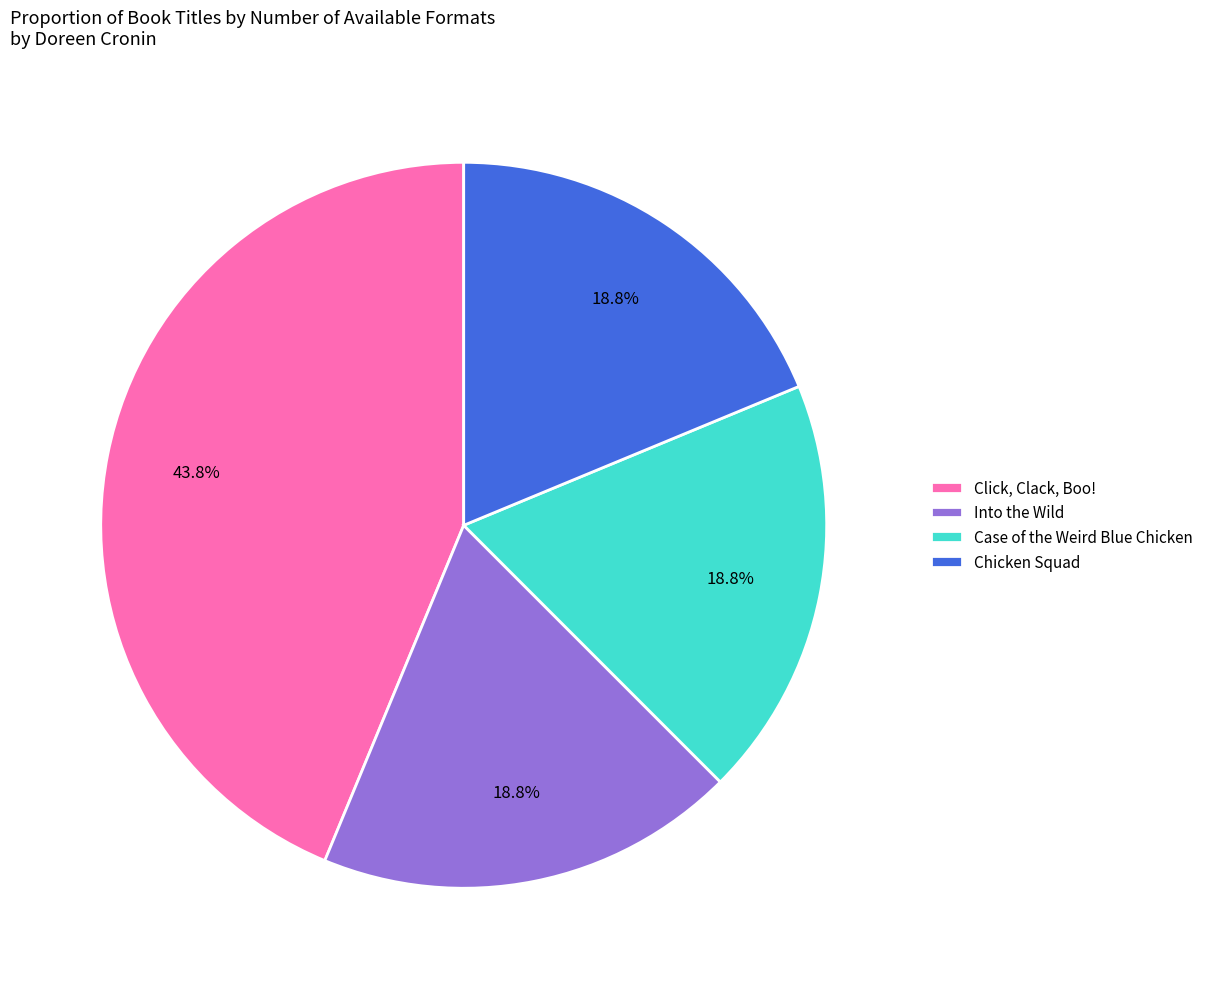

How much of the chart is everything except Case of the Weird Blue Chicken?

81.2%